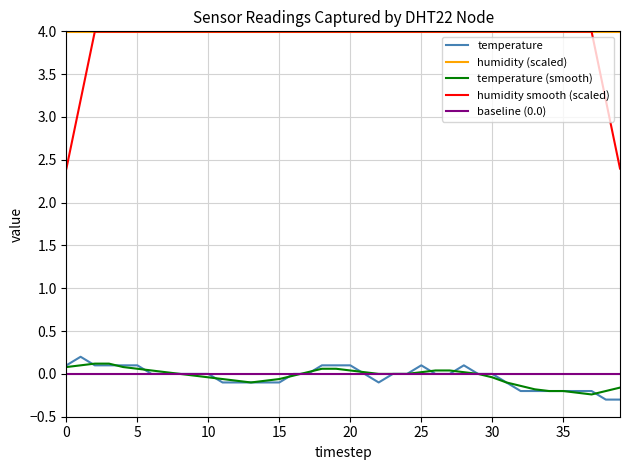

Which series has the largest range (max minus min)?

humidity smooth (scaled)